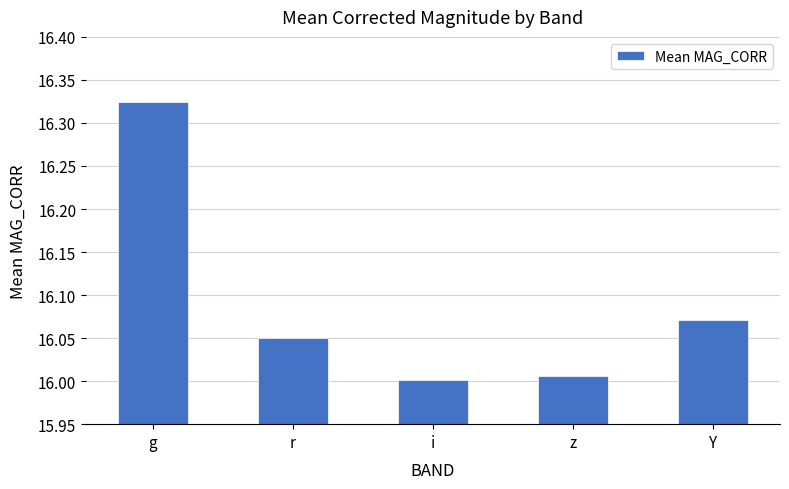

At which category does the chart reach its peak across all series?

g